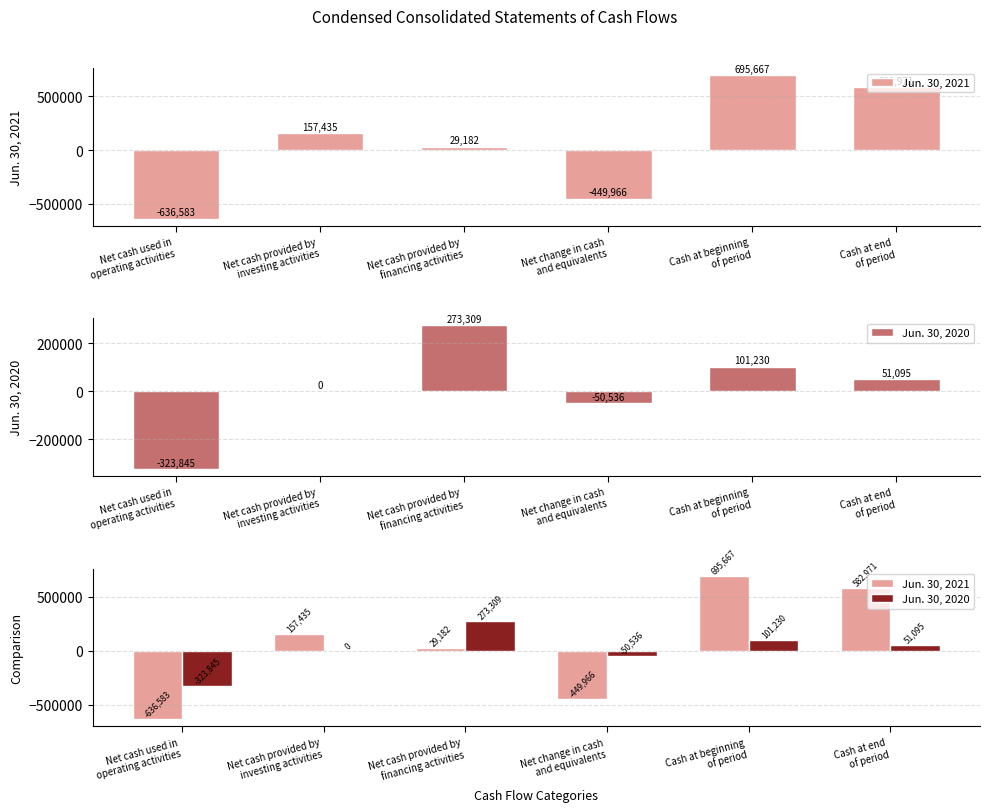

Reading right to left, what are all the values shown in this chart?

Jun. 30, 2021: Cash at end
of period=582971	Cash at beginning
of period=695667	Net change in cash
and equivalents=-449966	Net cash provided by
financing activities=29182	Net cash provided by
investing activities=157435	Net cash used in
operating activities=-636583
Jun. 30, 2020: Cash at end
of period=51095	Cash at beginning
of period=101230	Net change in cash
and equivalents=-50536	Net cash provided by
financing activities=273309	Net cash provided by
investing activities=0	Net cash used in
operating activities=-323845